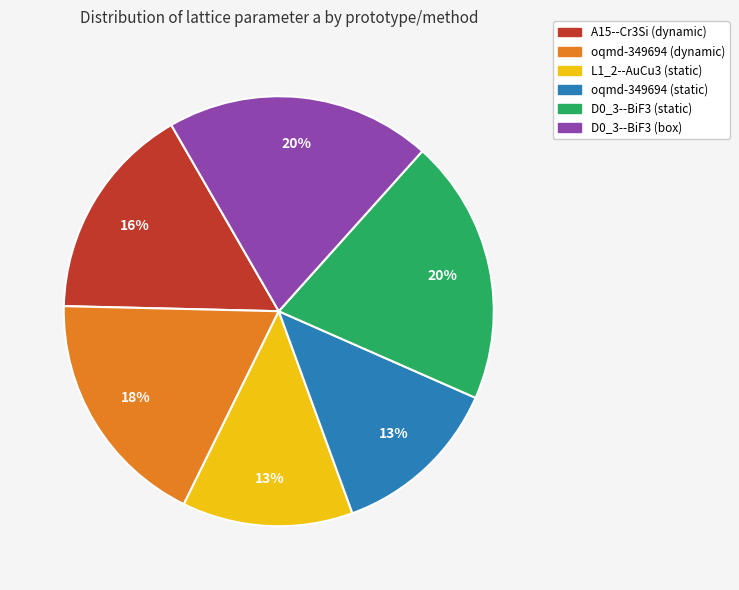

Is there a majority slice in this chart?

No